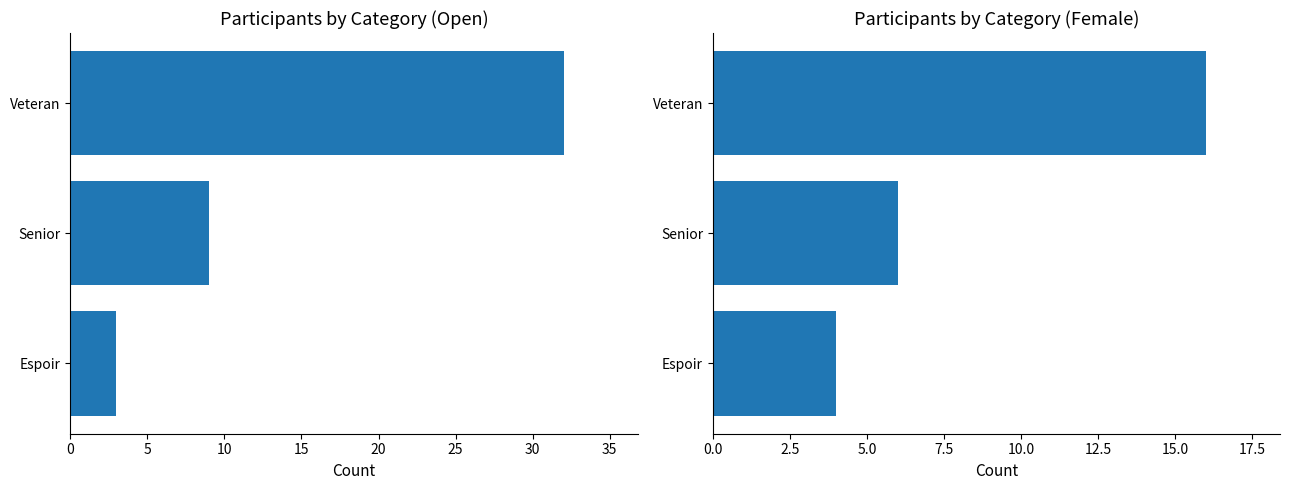

List the series in order of their overall mean, highest first.

Open, Female